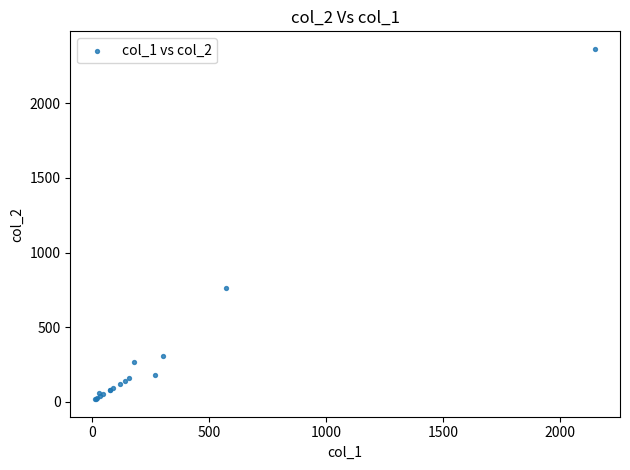

What Y value in the scatter plot is closest to 1191?

760.0